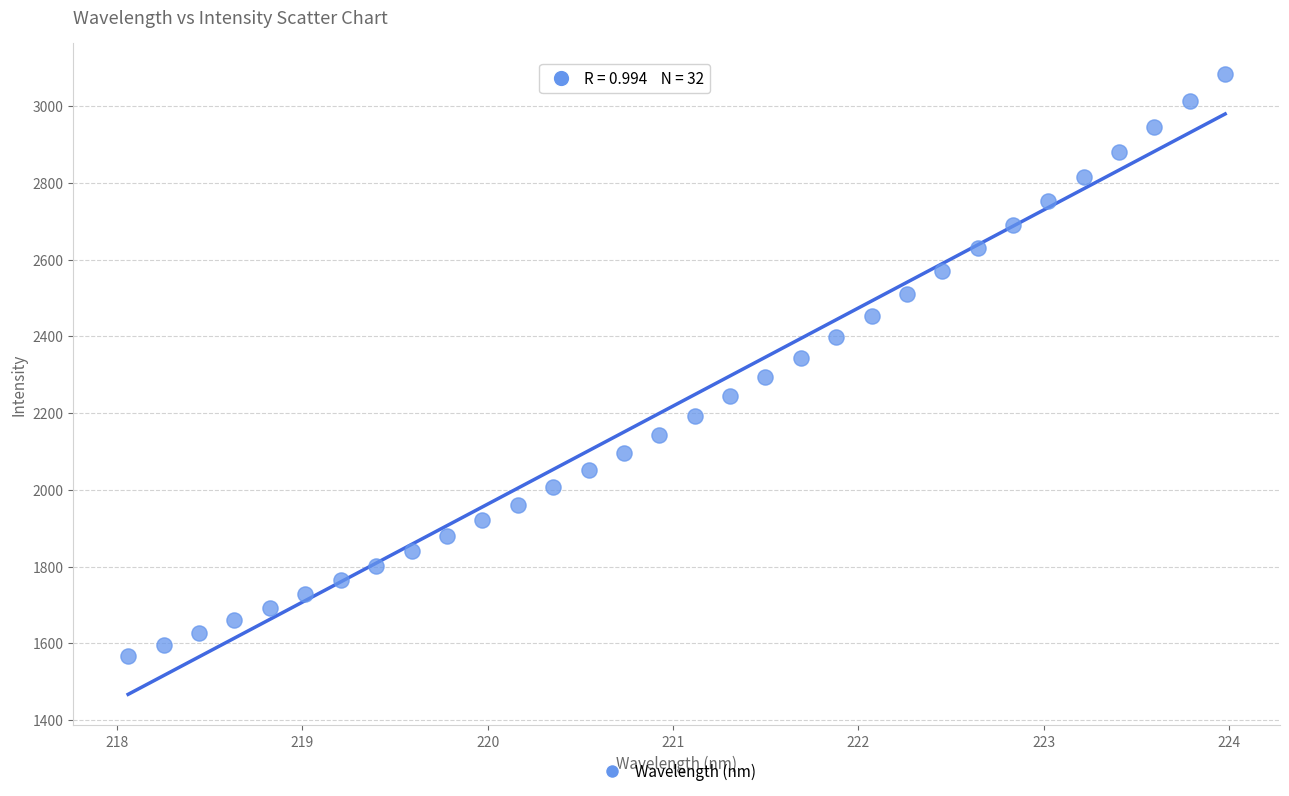

What is the range of Y values (max minus min)?

1518.6